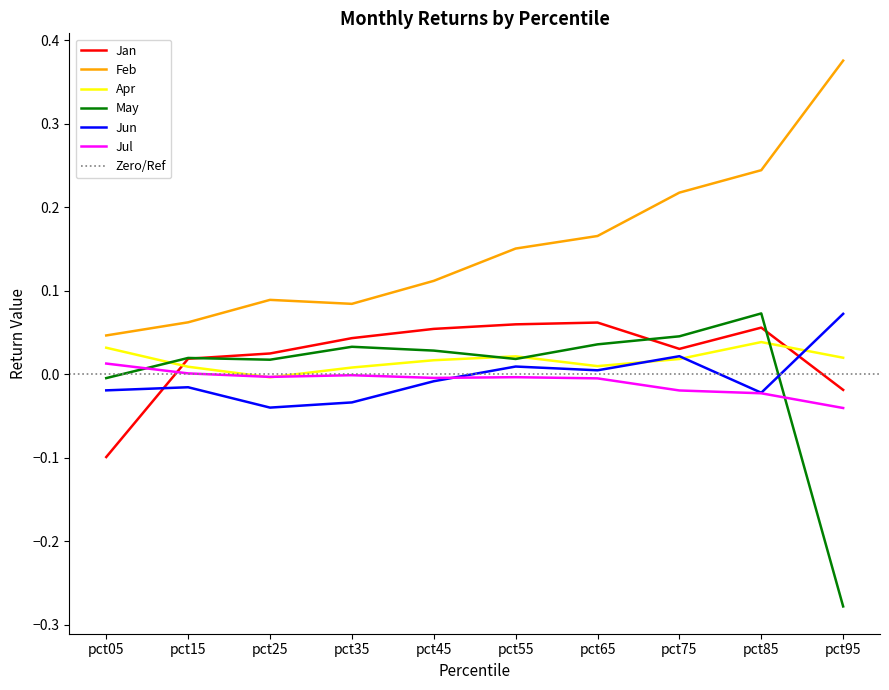

Reading left to right, list all the values displayed in this chart.

Jan: pct05=-0.1	pct15=0.0	pct25=0.0	pct35=0.0	pct45=0.1	pct55=0.1	pct65=0.1	pct75=0.0	pct85=0.1	pct95=-0.0
Feb: pct05=0.0	pct15=0.1	pct25=0.1	pct35=0.1	pct45=0.1	pct55=0.2	pct65=0.2	pct75=0.2	pct85=0.2	pct95=0.4
Apr: pct05=0.0	pct15=0.0	pct25=-0.0	pct35=0.0	pct45=0.0	pct55=0.0	pct65=0.0	pct75=0.0	pct85=0.0	pct95=0.0
May: pct05=-0.0	pct15=0.0	pct25=0.0	pct35=0.0	pct45=0.0	pct55=0.0	pct65=0.0	pct75=0.0	pct85=0.1	pct95=-0.3
Jun: pct05=-0.0	pct15=-0.0	pct25=-0.0	pct35=-0.0	pct45=-0.0	pct55=0.0	pct65=0.0	pct75=0.0	pct85=-0.0	pct95=0.1
Jul: pct05=0.0	pct15=0.0	pct25=-0.0	pct35=-0.0	pct45=-0.0	pct55=-0.0	pct65=-0.0	pct75=-0.0	pct85=-0.0	pct95=-0.0